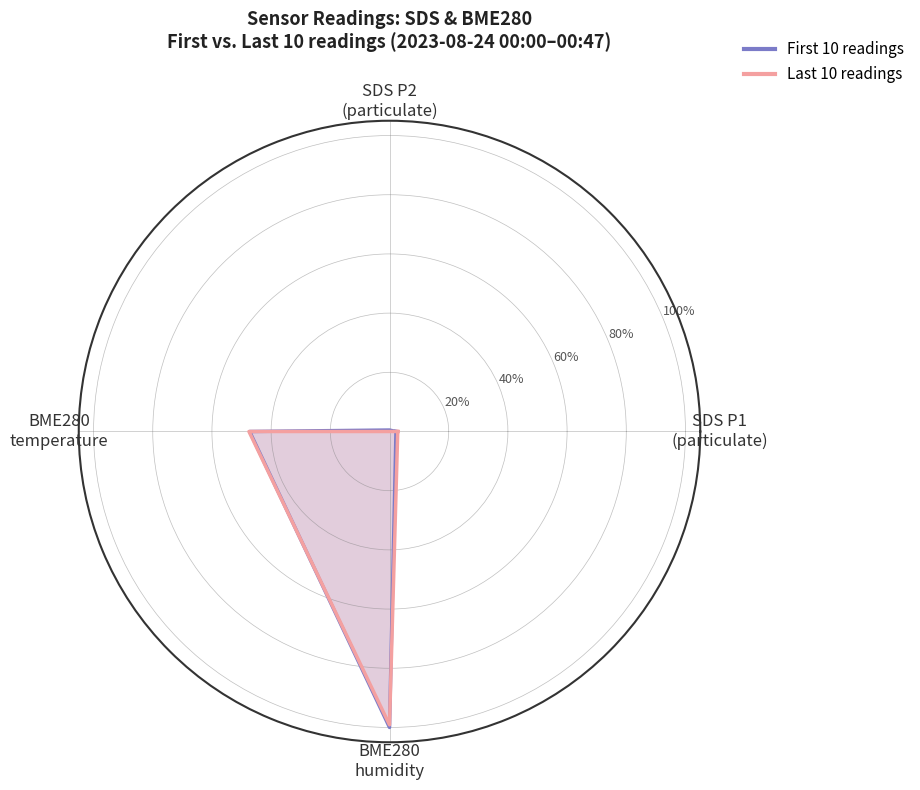

List the series in order of their peak value, highest first.

First 10 readings, Last 10 readings